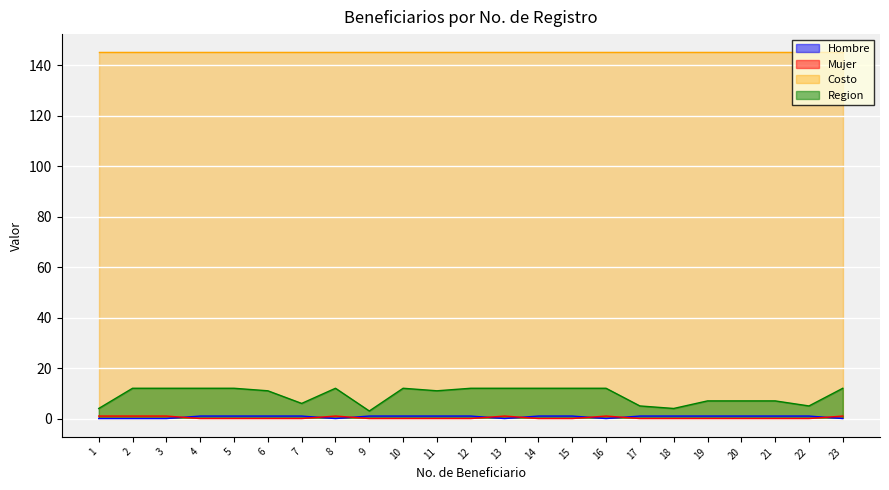

True or false: Region and Mujer intersect in this chart.

False